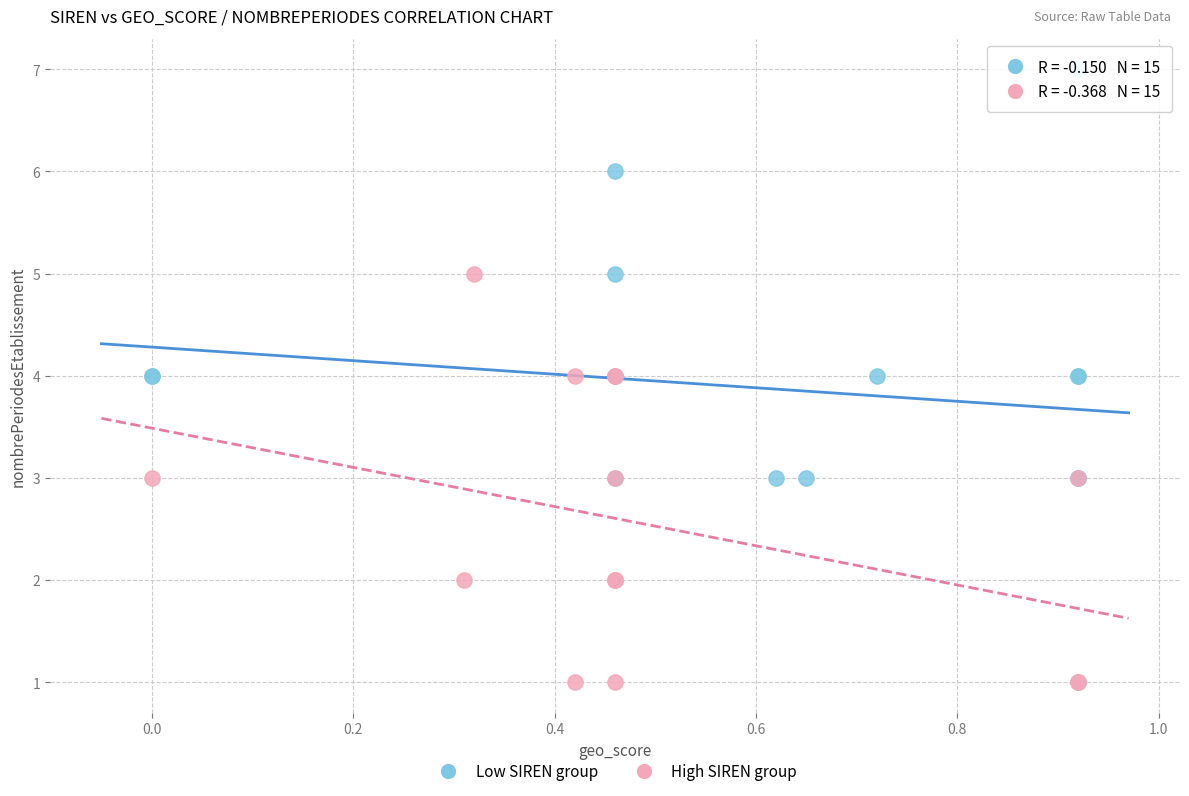

Which series reaches the maximum Y coordinate?

Low SIREN group